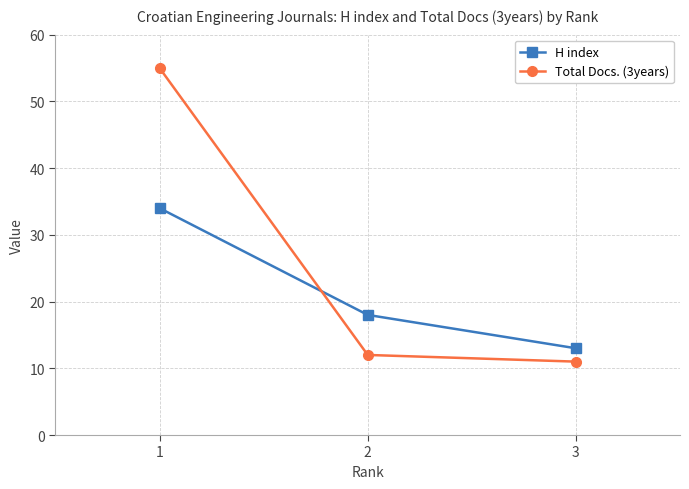

At 3, list the series in order from smallest to largest.

Total Docs. (3years), H index